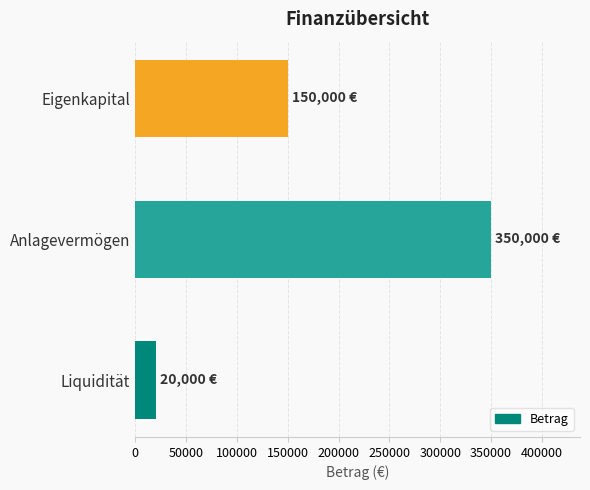

True or false: the data shows 170237 at Anlagevermögen.

False